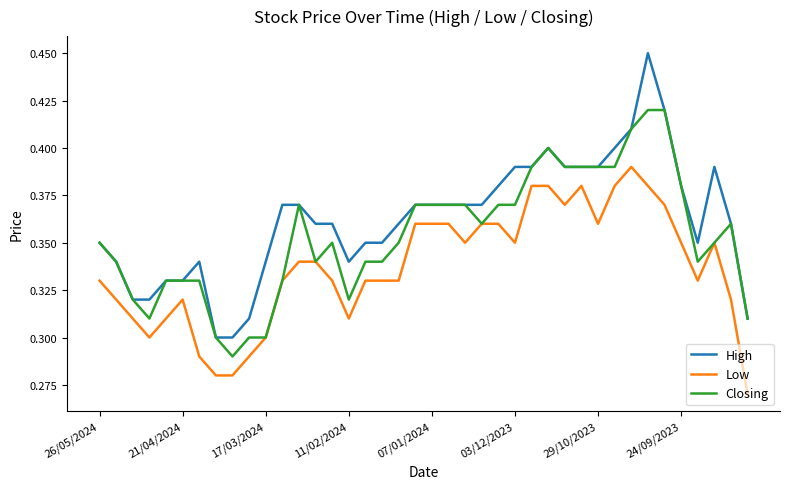

True or false: Low and High cross at least once.

False